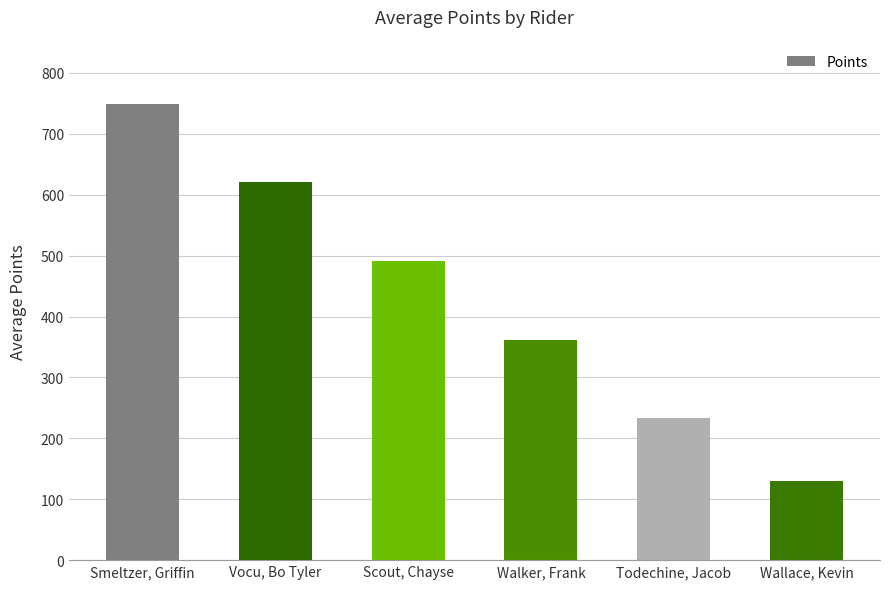

Where does the data first go above 490?

Smeltzer, Griffin